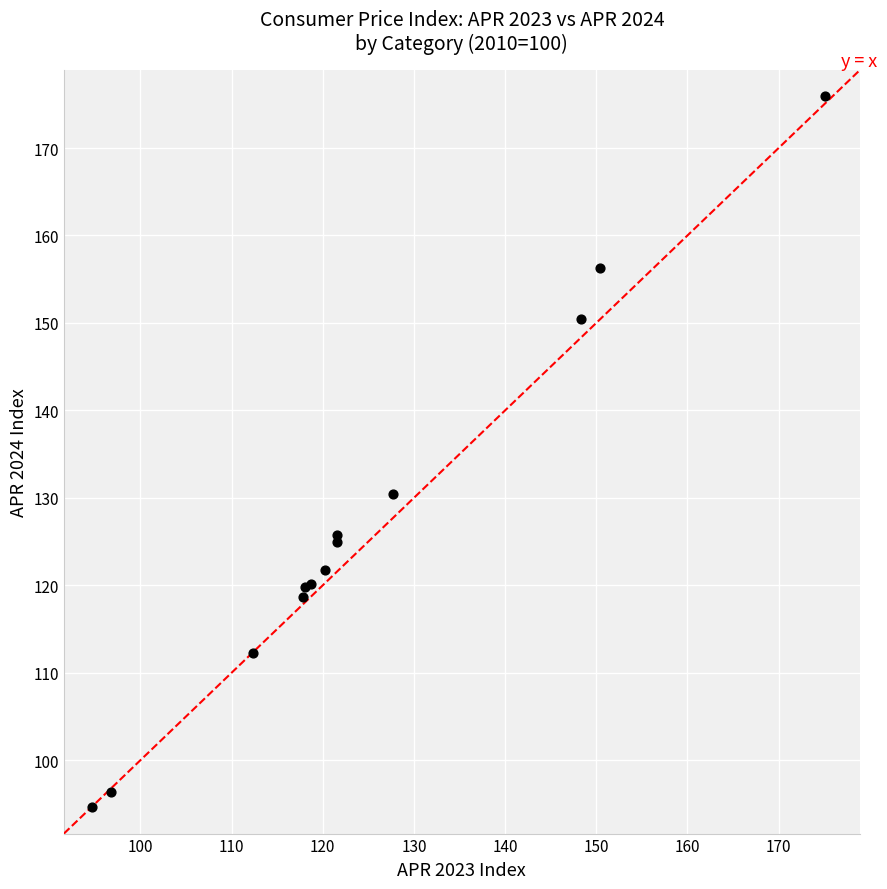

What Y value in the scatter plot is closest to 135?

130.4